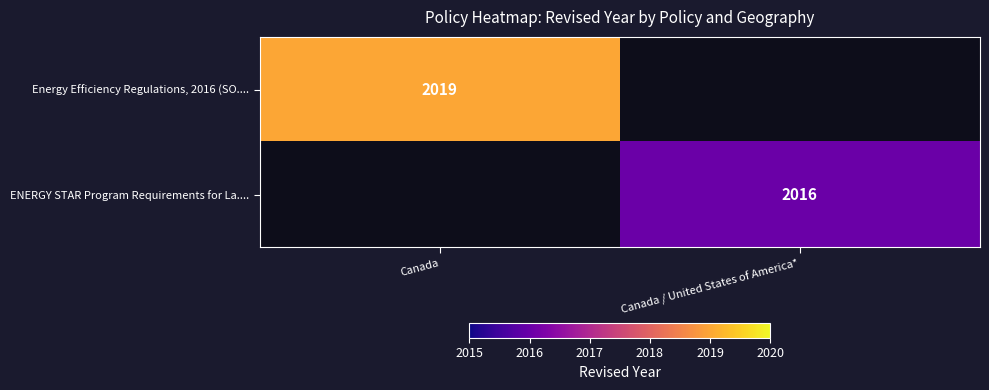

True or false: Energy Efficiency Regulations, 2016 (SO.... has a value of 2019 at Canada.

True